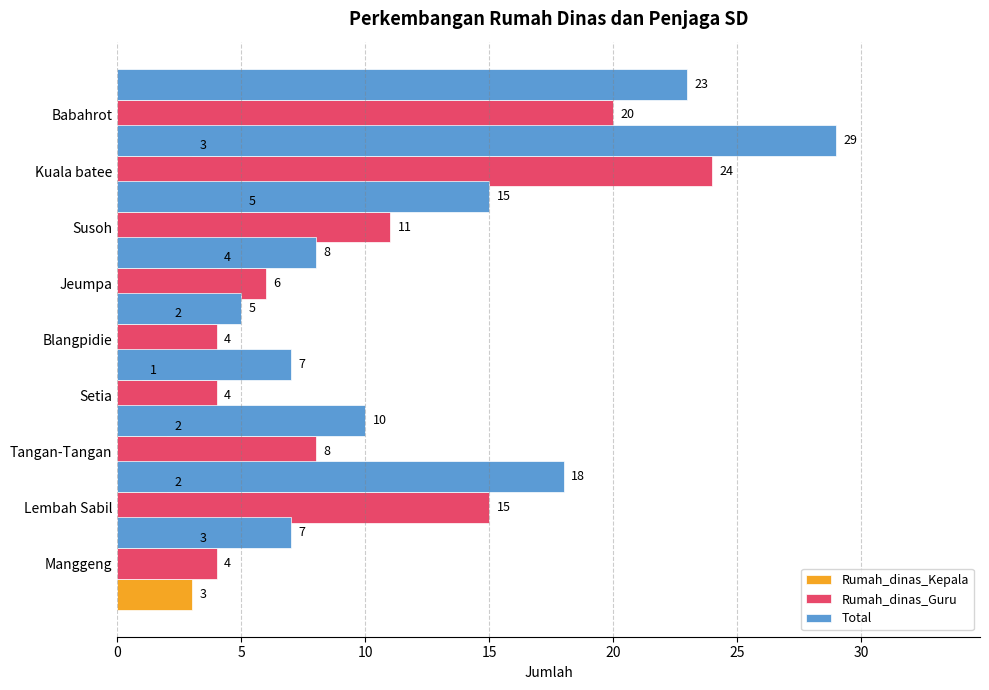

What is the total value across all series at 20?

10